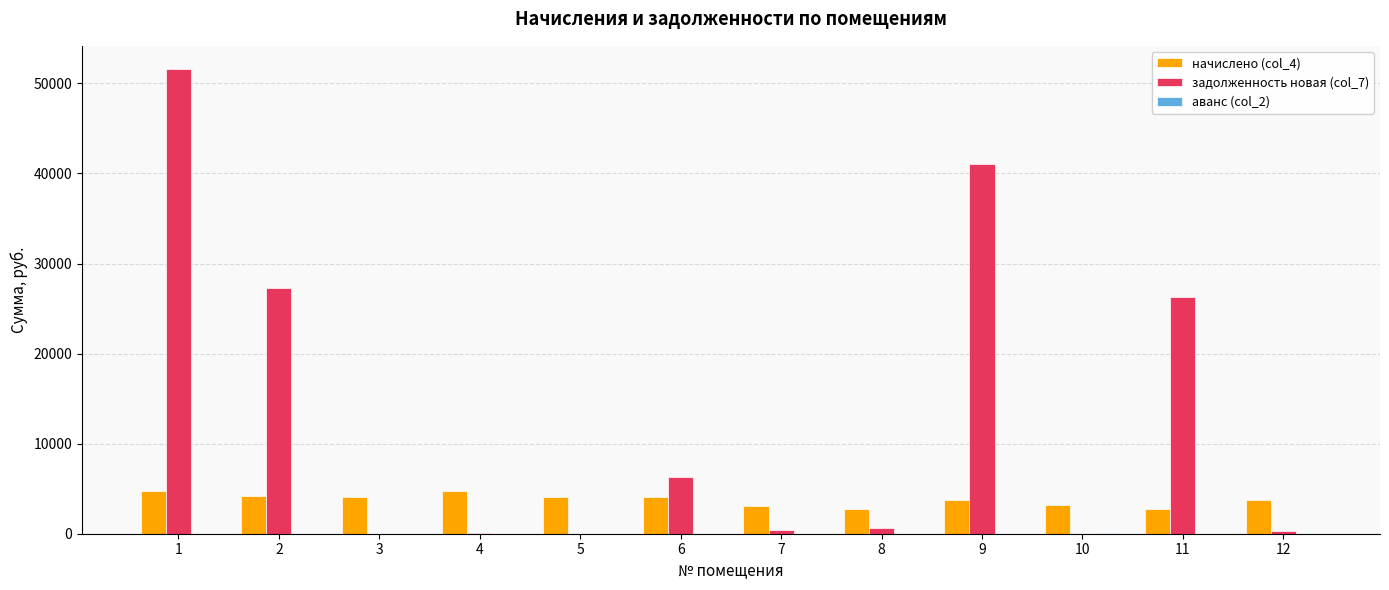

Which series changed the most between 1 and 3?

задолженность новая (col_7)